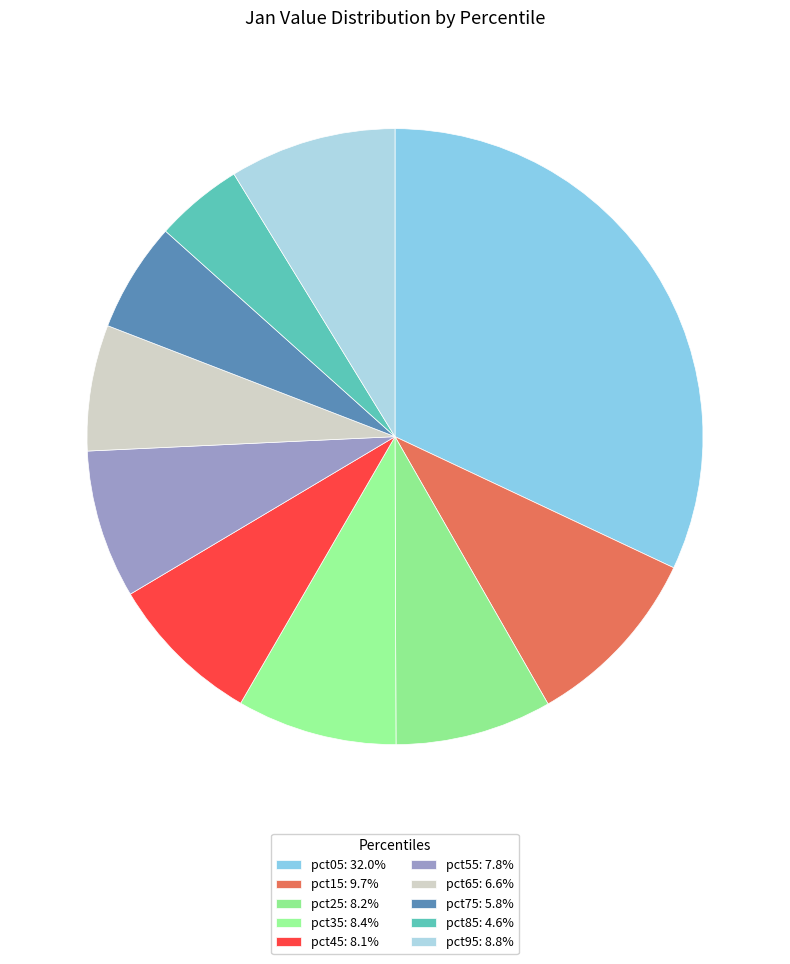

Combined, what portion of the pie is pct95 and pct05?

40.8%